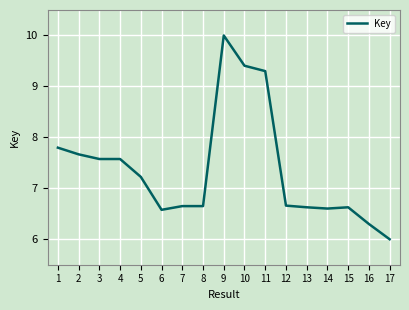

Reading right to left, list all the values displayed in this chart.

17=6.0	16=6.3	15=6.6	14=6.6	13=6.6	12=6.7	11=9.3	10=9.4	9=10.0	8=6.7	7=6.7	6=6.6	5=7.2	4=7.6	3=7.6	2=7.7	1=7.8